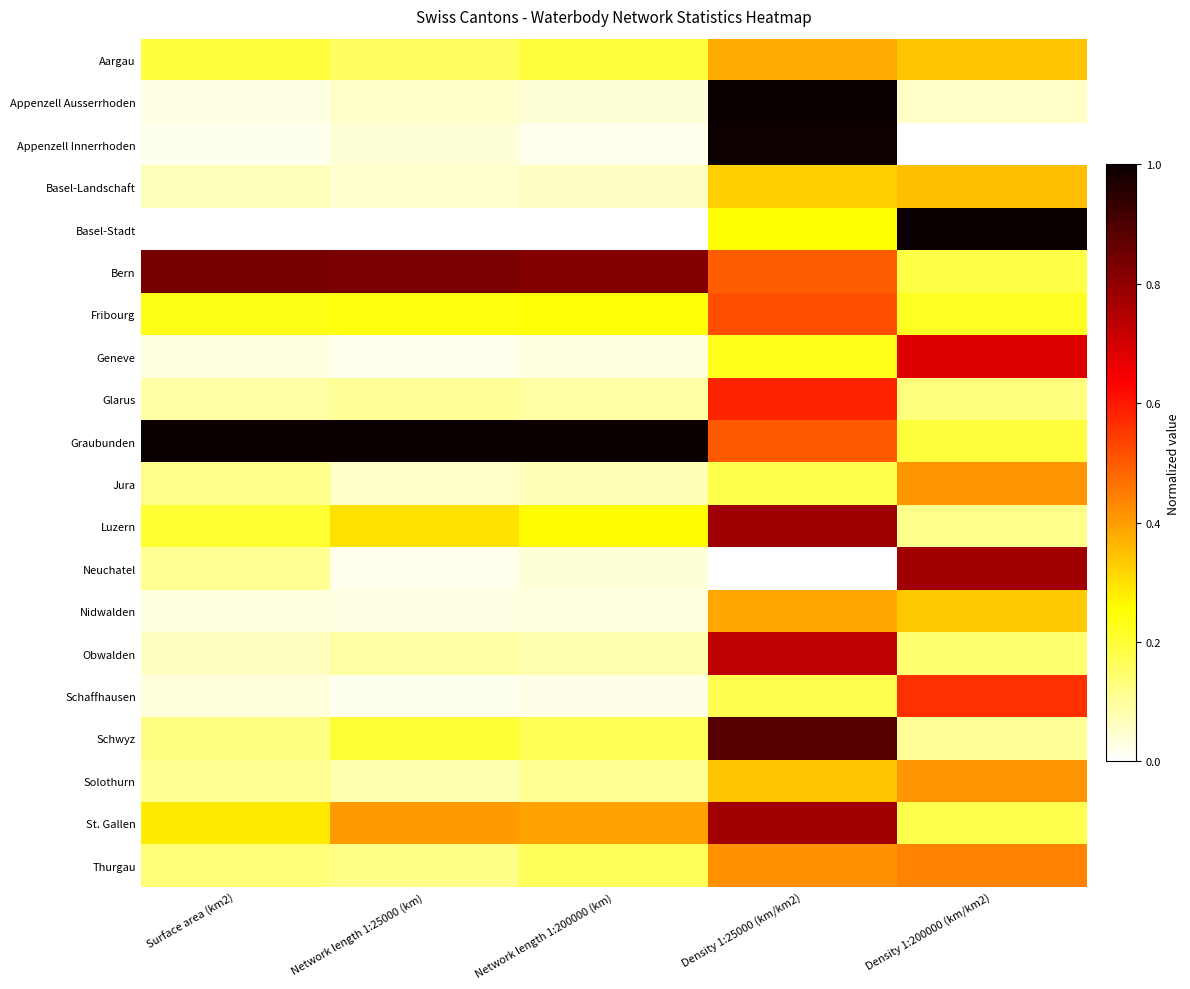

At which category is the sum across all series the highest?

Density 1:25000 (km/km2)